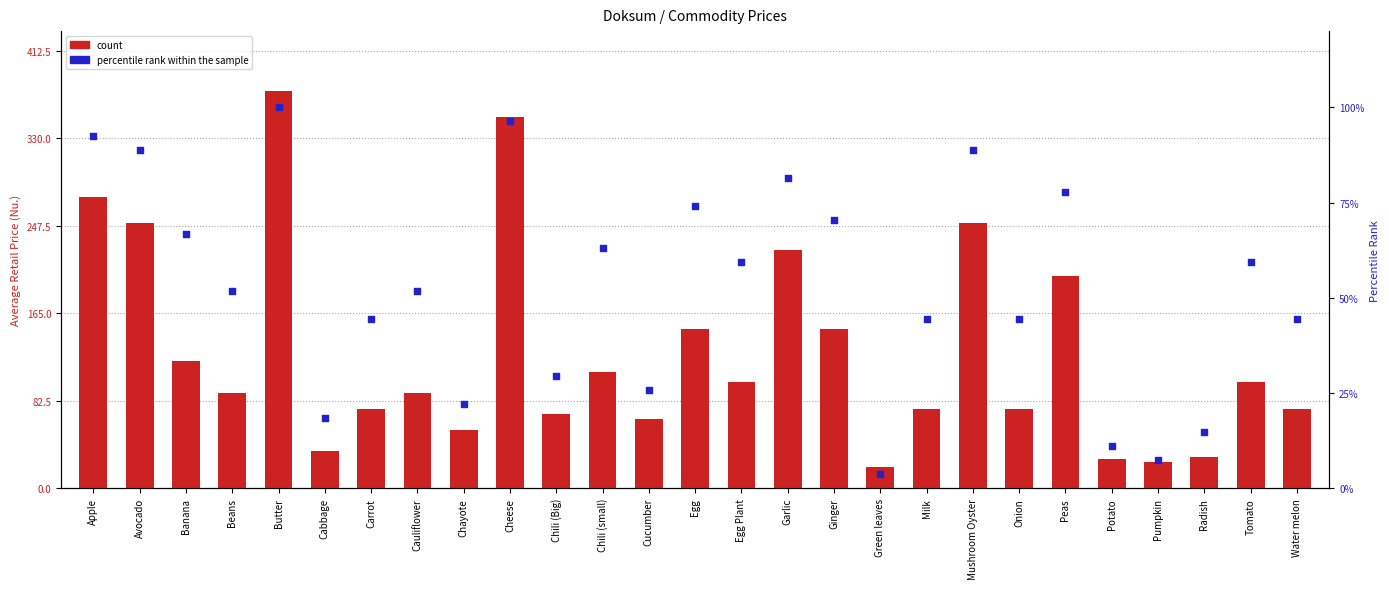

Is the value of percentile rank within the sample at Apple greater than the value of count at Egg?

No